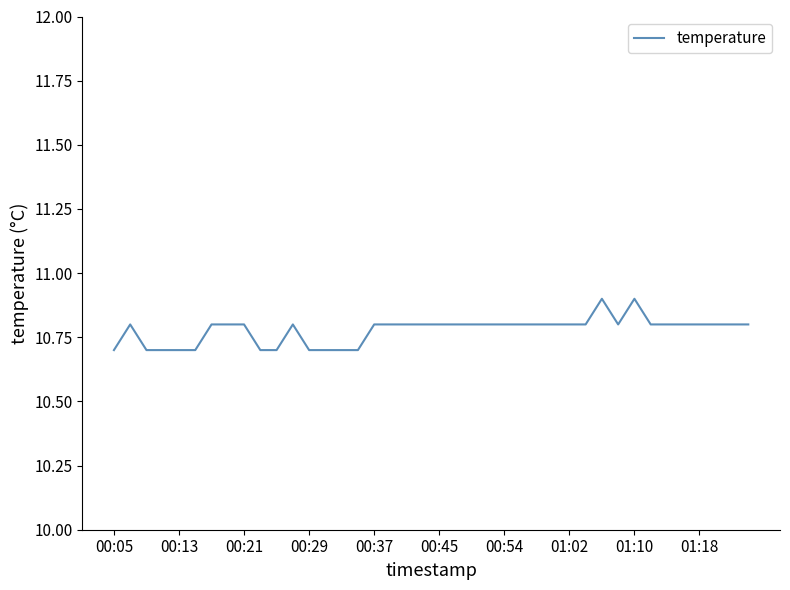

What is the greatest value displayed?

10.9